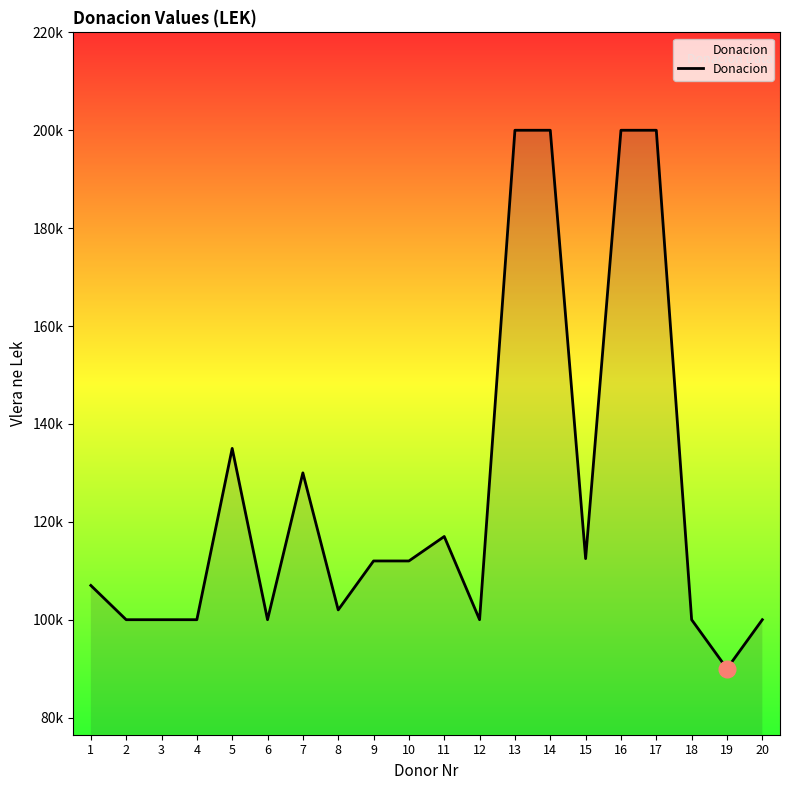

Does the chart display data point markers on the line(s)?

No